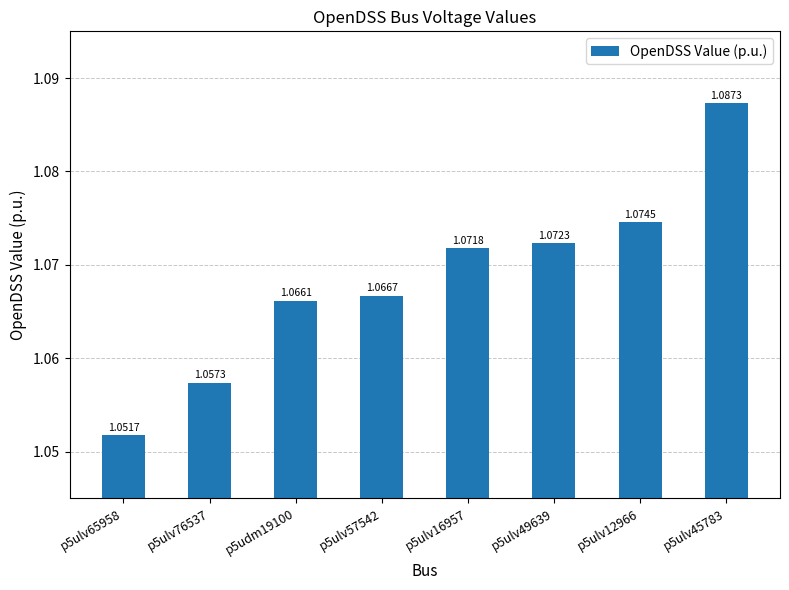

At which label is the value closest to 1?

p5ulv65958